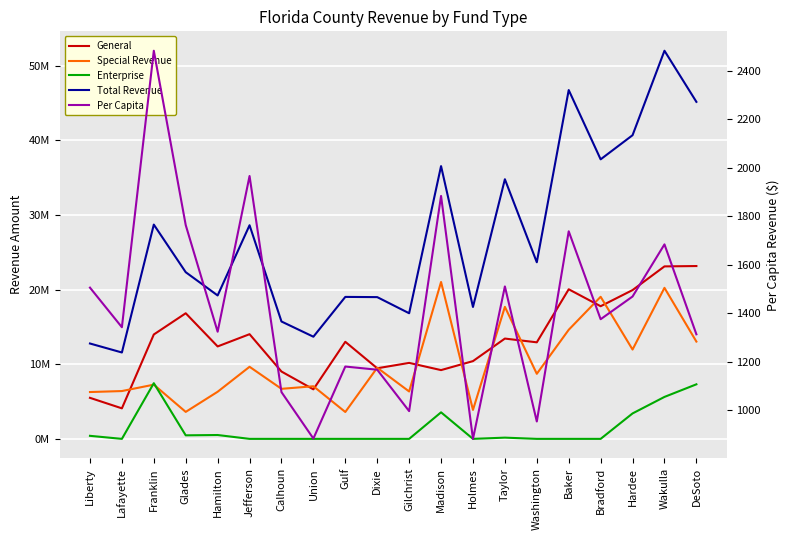

Which category has the highest value in the General series?

DeSoto